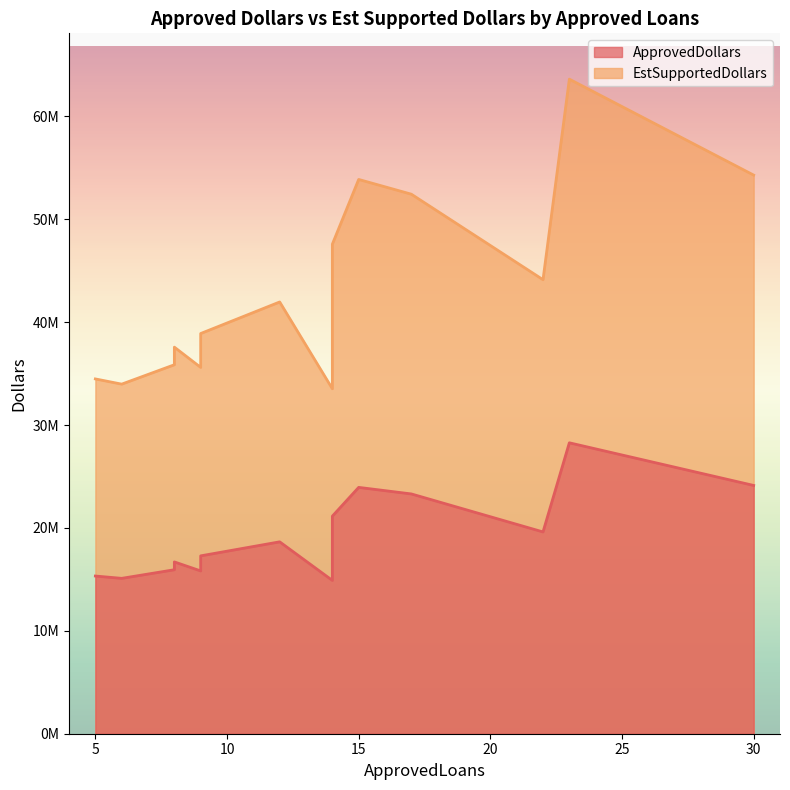

What is the maximum value shown in the chart?

63614250